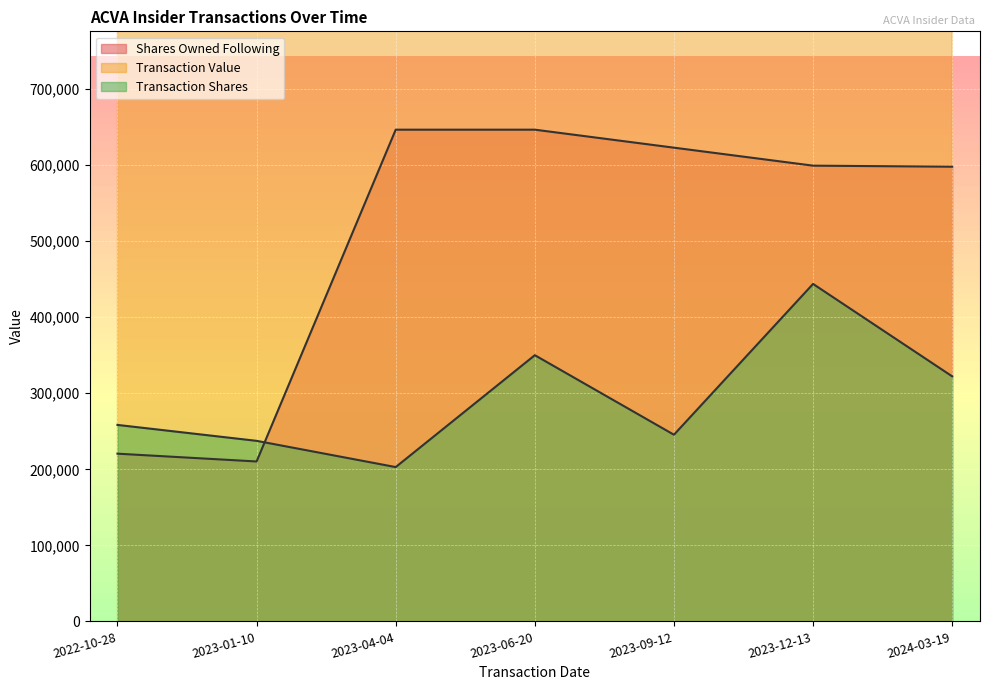

What is the maximum value for Shares Owned Following?

646607